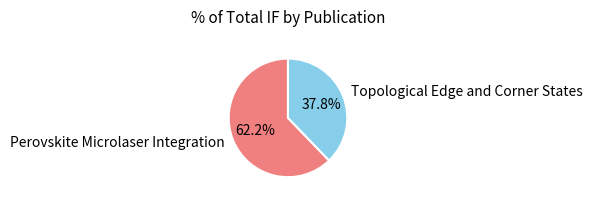

Which category has the smallest portion of the pie?

Topological Edge and Corner States